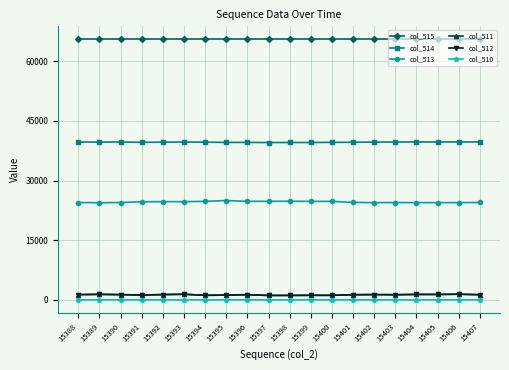

What is the difference between the highest and lowest values at 15397?

65533